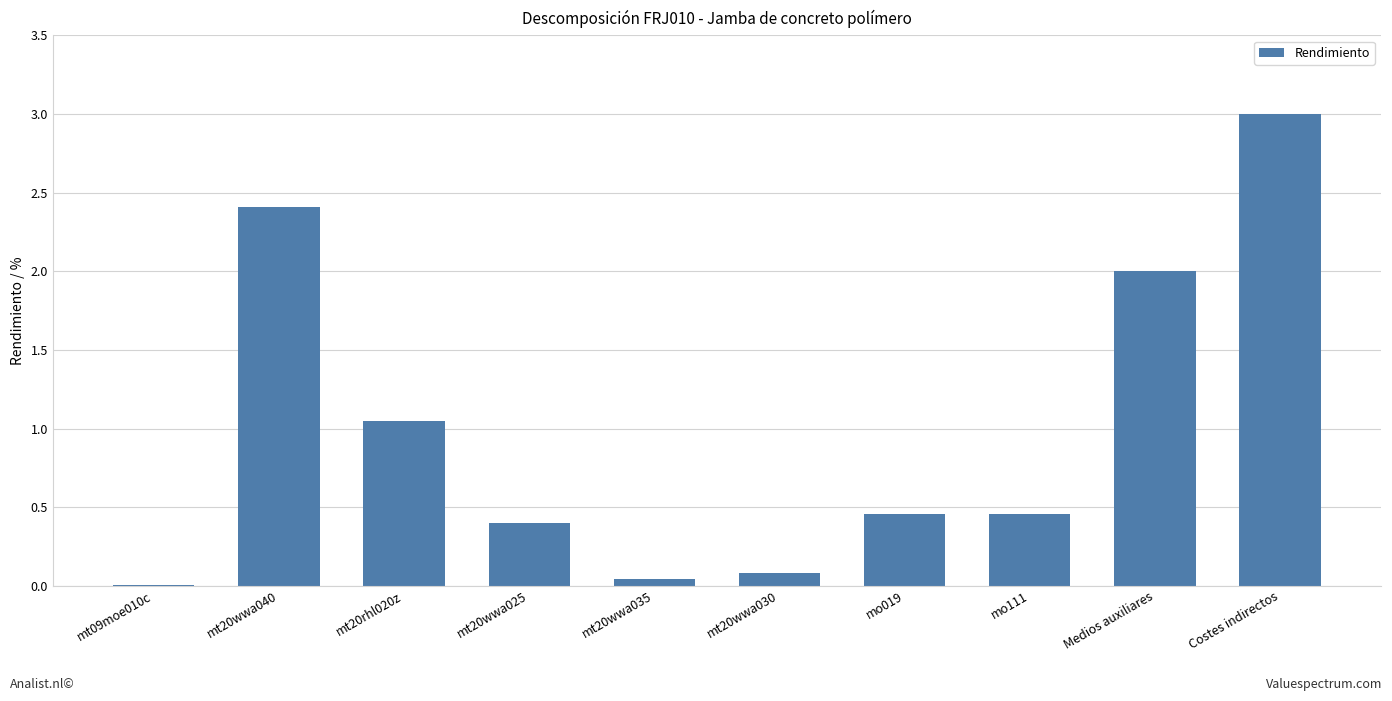

How many series are shown in this chart?

1